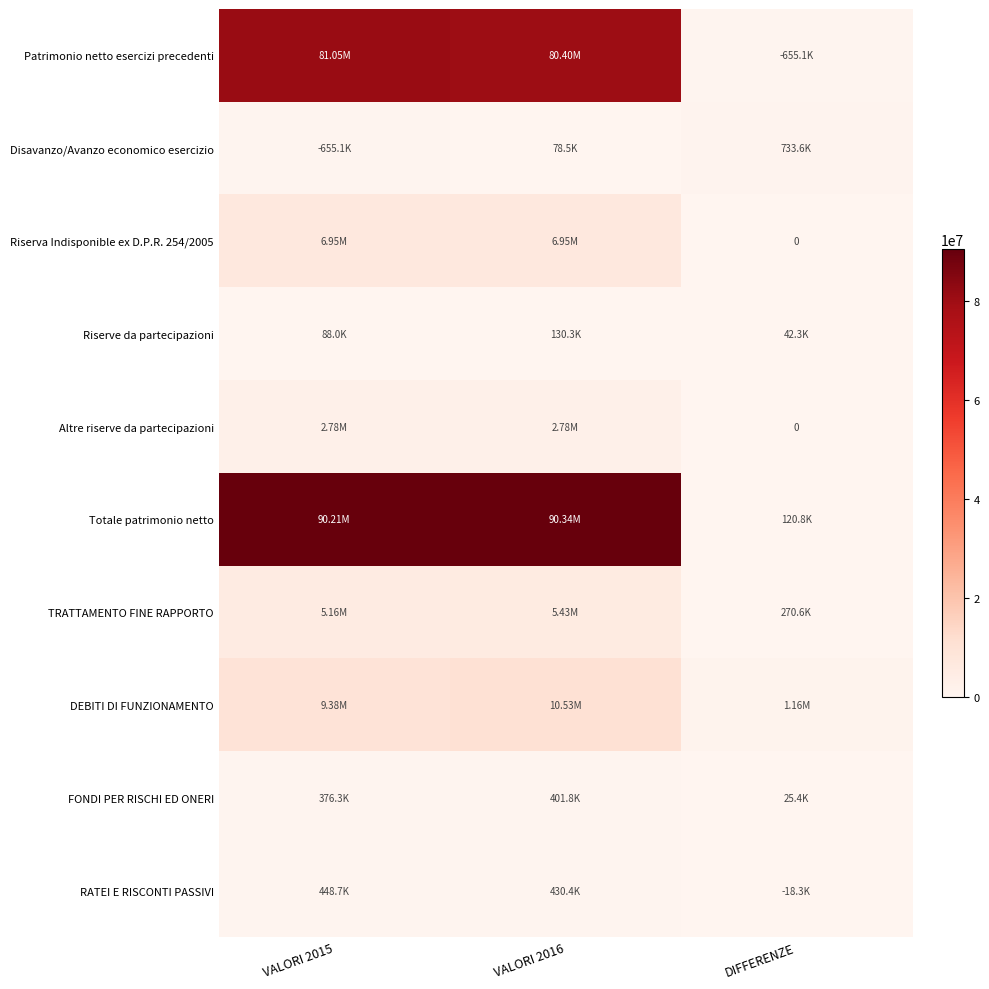

Between VALORI 2016 and DIFFERENZE, which series saw the biggest shift?

Totale patrimonio netto